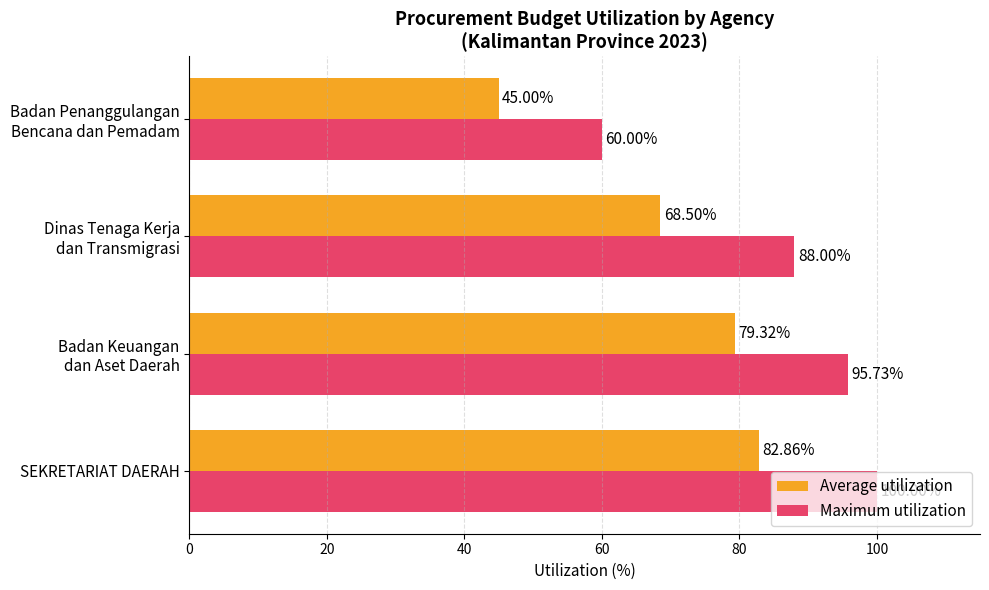

What is the sum of all Maximum utilization values?

343.7